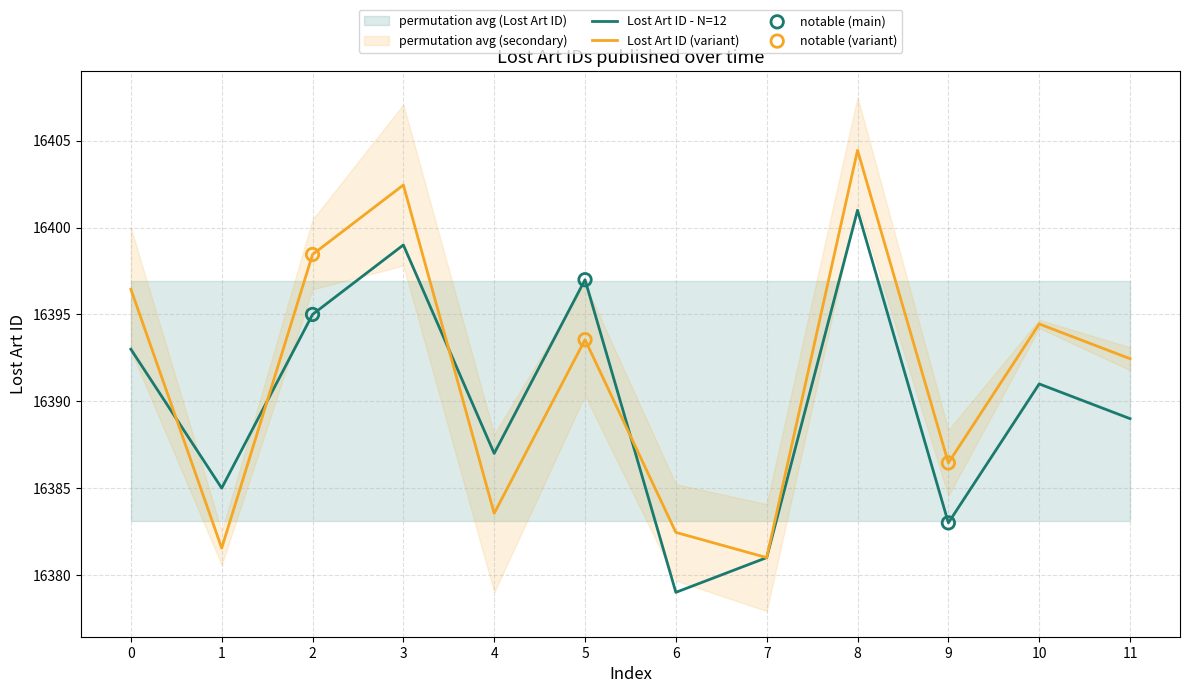

Which category has the lowest value in the Lost Art ID - N=12 series?

6